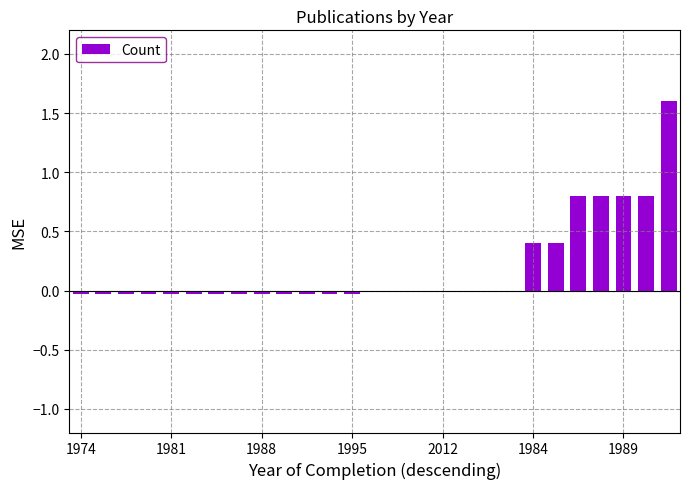

What is the sum of all values?

5.2